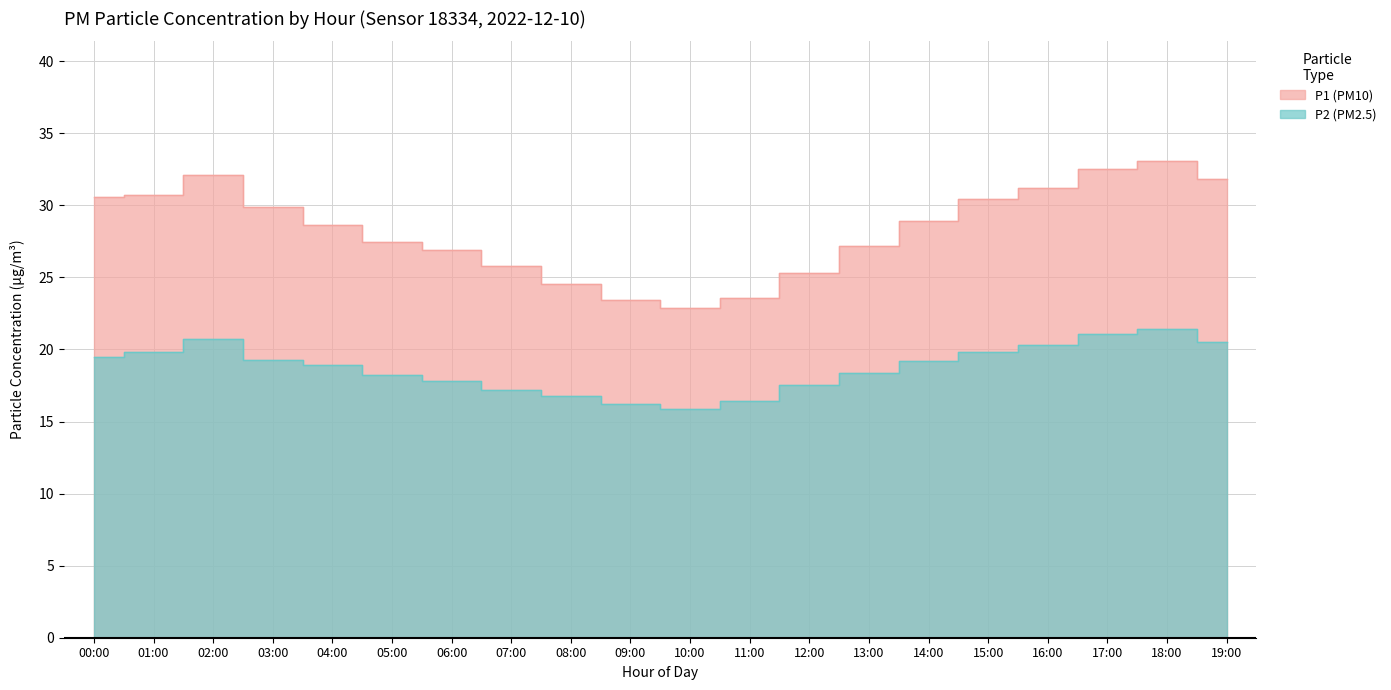

How many data points in P1 are less than 28?

9